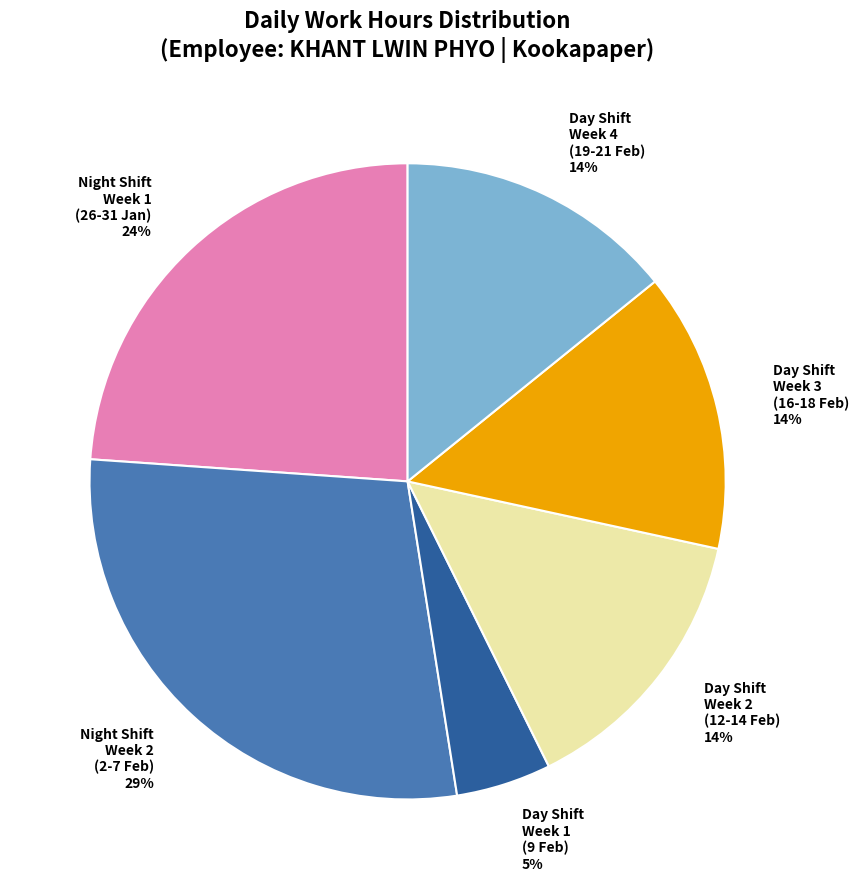

How many segments does this pie chart have?

6